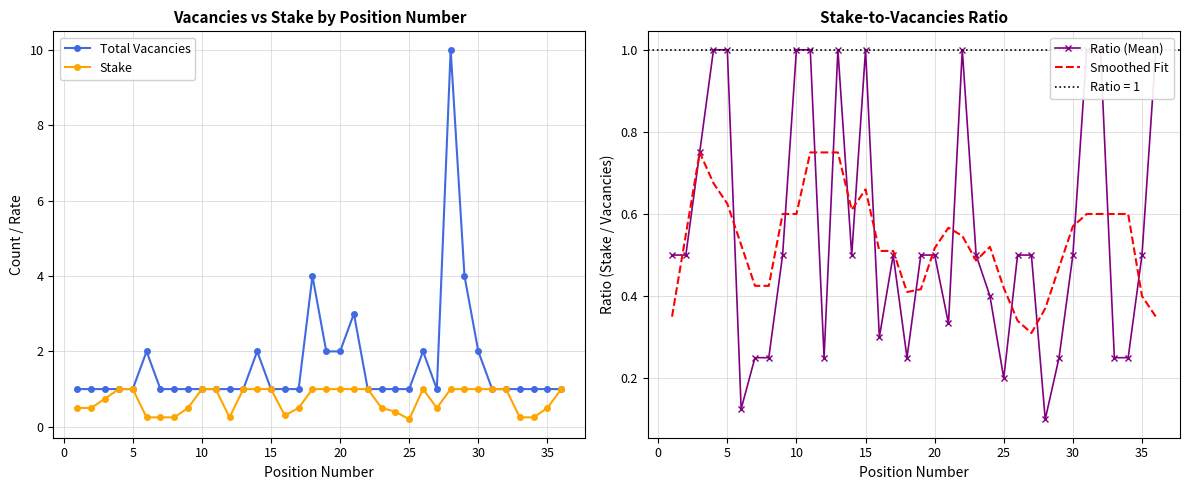

Reading left to right, what are all the values shown in this chart?

Total Vacancies: 1.0	1.0	1.0	1.0	1.0	2.0	1.0	1.0	1.0	1.0	1.0	1.0	1.0	2.0	1.0	1.0	1.0	4.0	2.0	2.0	3.0	1.0	1.0	1.0	1.0	2.0	1.0	10.0	4.0	2.0	1.0	1.0	1.0	1.0	1.0	1.0
Stake: 0.5	0.5	0.8	1.0	1.0	0.2	0.2	0.2	0.5	1.0	1.0	0.2	1.0	1.0	1.0	0.3	0.5	1.0	1.0	1.0	1.0	1.0	0.5	0.4	0.2	1.0	0.5	1.0	1.0	1.0	1.0	1.0	0.2	0.2	0.5	1.0
Ratio (Mean): 0.5	0.5	0.8	1.0	1.0	0.1	0.2	0.2	0.5	1.0	1.0	0.2	1.0	0.5	1.0	0.3	0.5	0.2	0.5	0.5	0.3	1.0	0.5	0.4	0.2	0.5	0.5	0.1	0.2	0.5	1.0	1.0	0.2	0.2	0.5	1.0
Smoothed Fit: 0.4	0.6	0.8	0.7	0.6	0.5	0.4	0.4	0.6	0.6	0.8	0.8	0.8	0.6	0.7	0.5	0.5	0.4	0.4	0.5	0.6	0.5	0.5	0.5	0.4	0.3	0.3	0.4	0.5	0.6	0.6	0.6	0.6	0.6	0.4	0.4